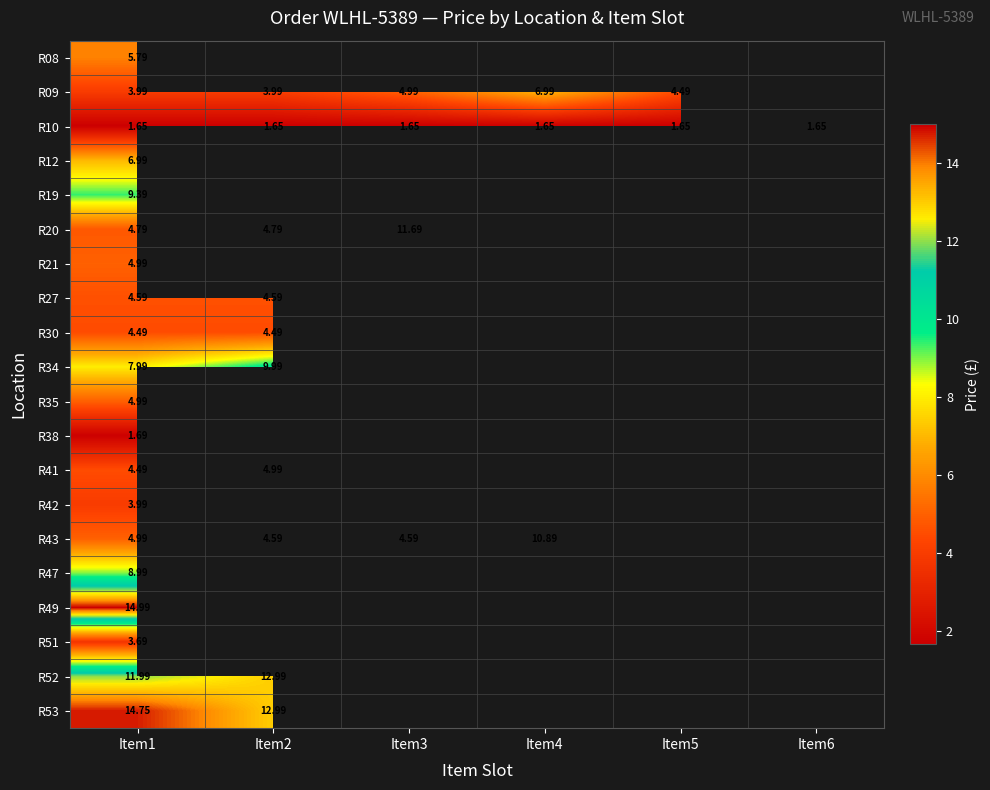

What is the maximum value for R19?

9.4